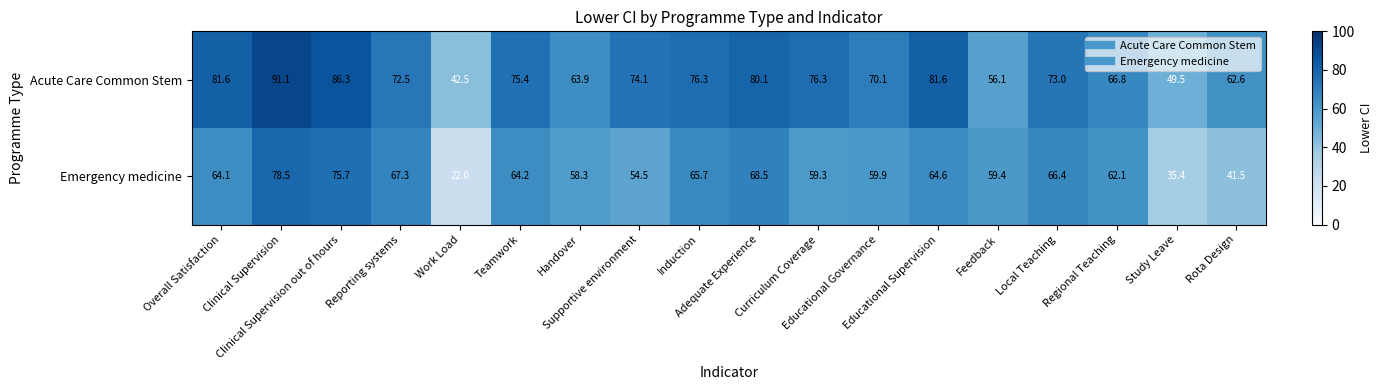

Which series has the largest range (max minus min)?

Emergency medicine